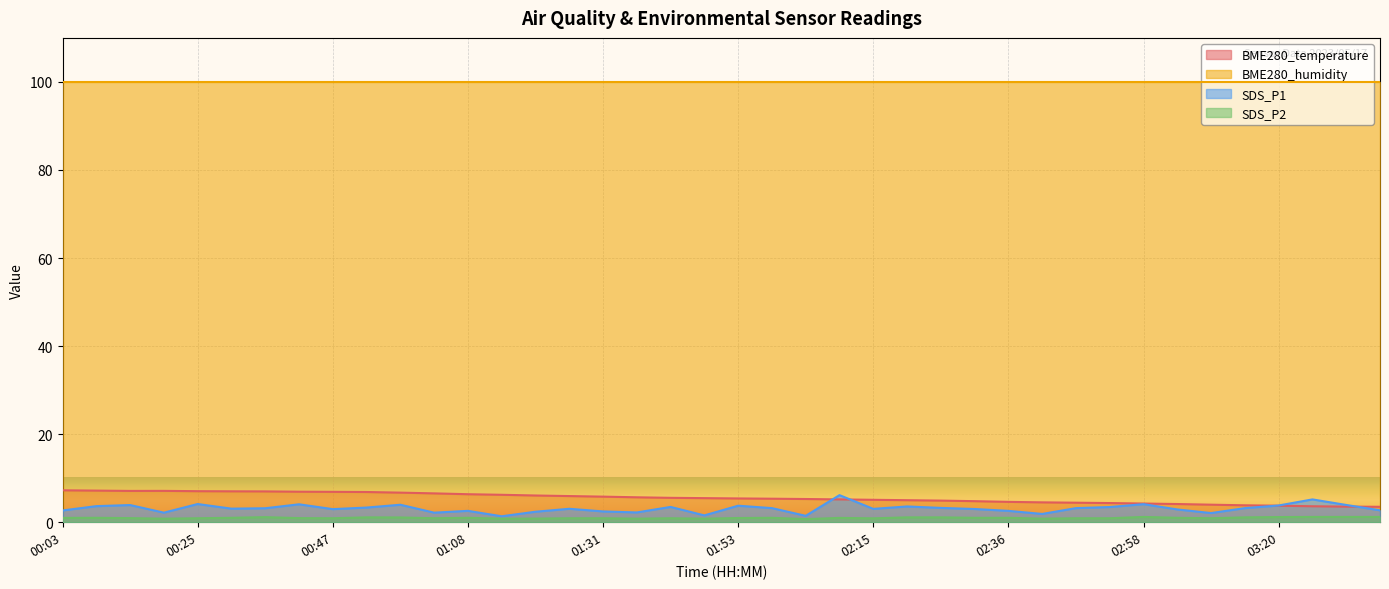

What are all the series names shown in the legend?

BME280_temperature, BME280_humidity, SDS_P1, SDS_P2